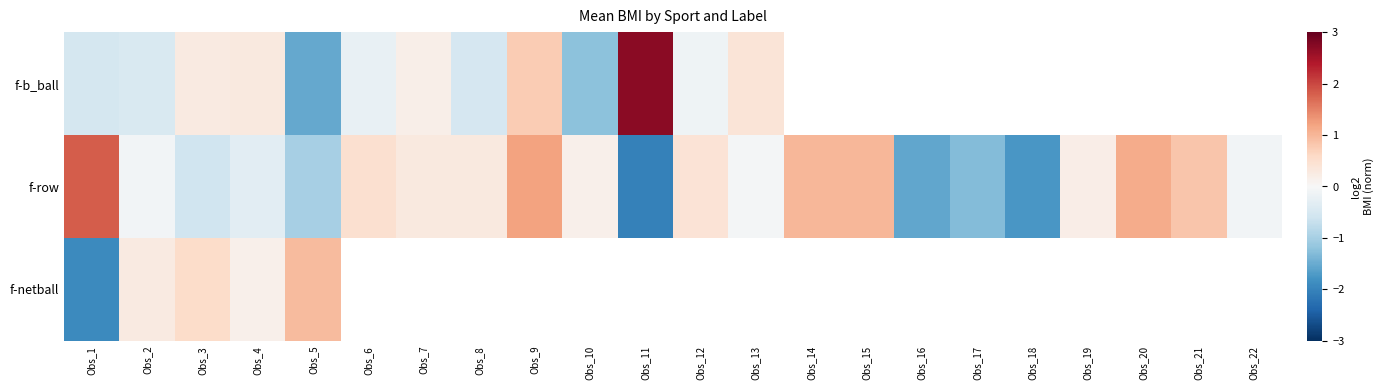

What is the lowest value of the f-b_ball series?

-1.5